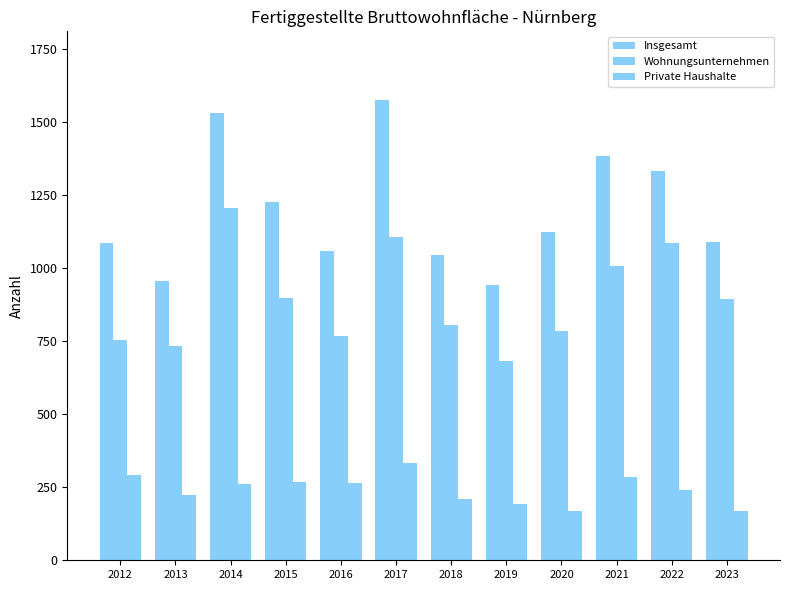

What is the difference between the Private Haushalte values at 2019 and 2014?

69